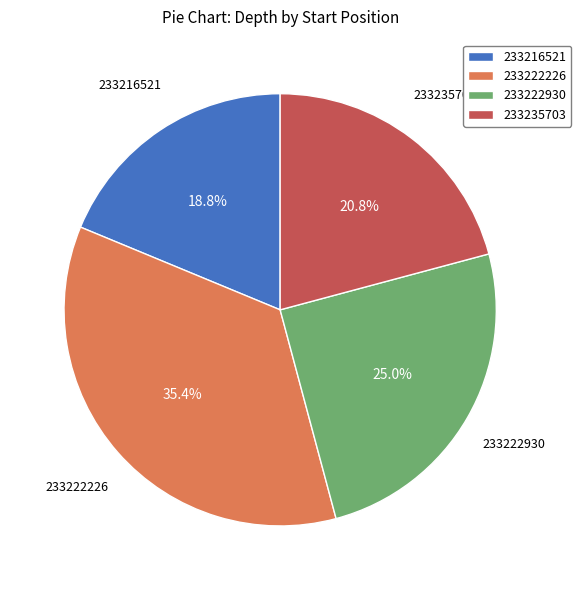

Is there a majority slice in this chart?

No